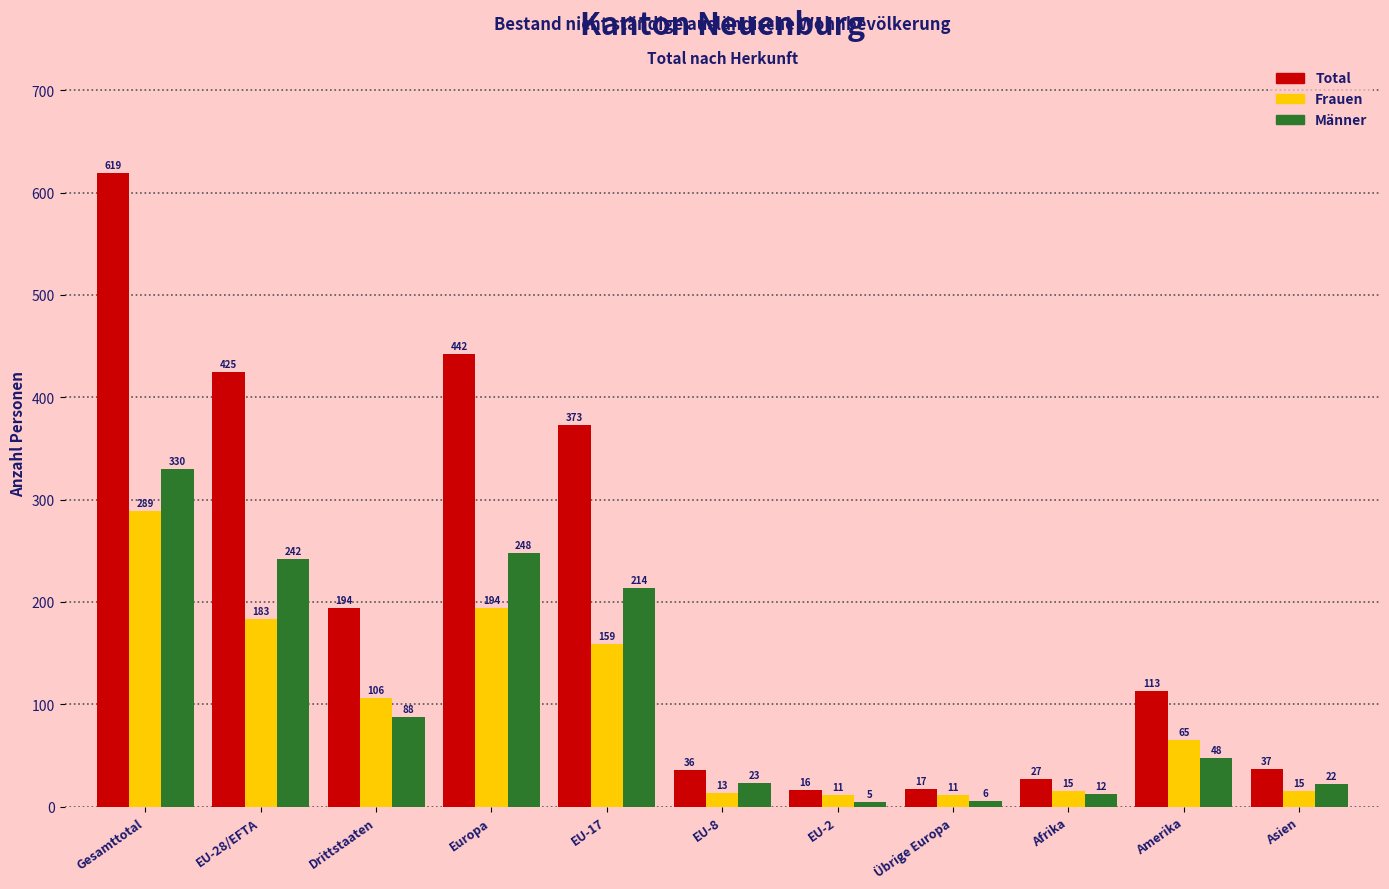

Reading right to left, extract all data points from this chart.

Total: Asien=37	Amerika=113	Afrika=27	Übrige Europa=17	EU-2=16	EU-8=36	EU-17=373	Europa=442	Drittstaaten=194	EU-28/EFTA=425	Gesamttotal=619
Frauen: Asien=15	Amerika=65	Afrika=15	Übrige Europa=11	EU-2=11	EU-8=13	EU-17=159	Europa=194	Drittstaaten=106	EU-28/EFTA=183	Gesamttotal=289
Männer: Asien=22	Amerika=48	Afrika=12	Übrige Europa=6	EU-2=5	EU-8=23	EU-17=214	Europa=248	Drittstaaten=88	EU-28/EFTA=242	Gesamttotal=330